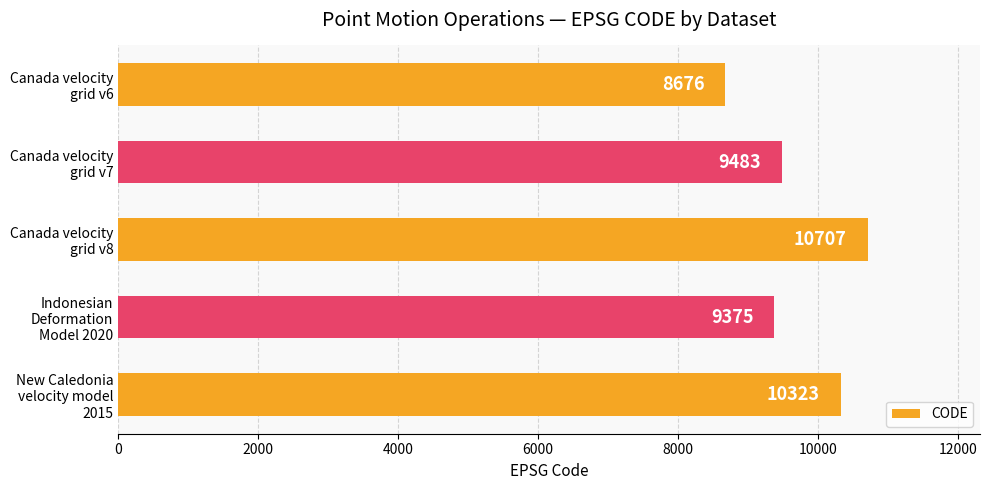

Count the number of categories in the chart.

5